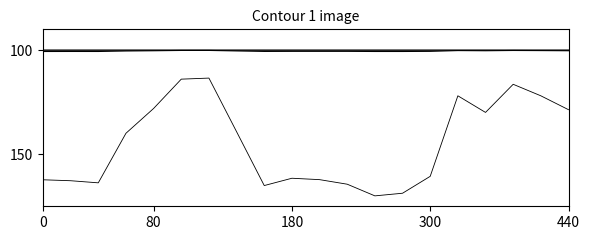

Does the chart display data point markers on the line(s)?

No